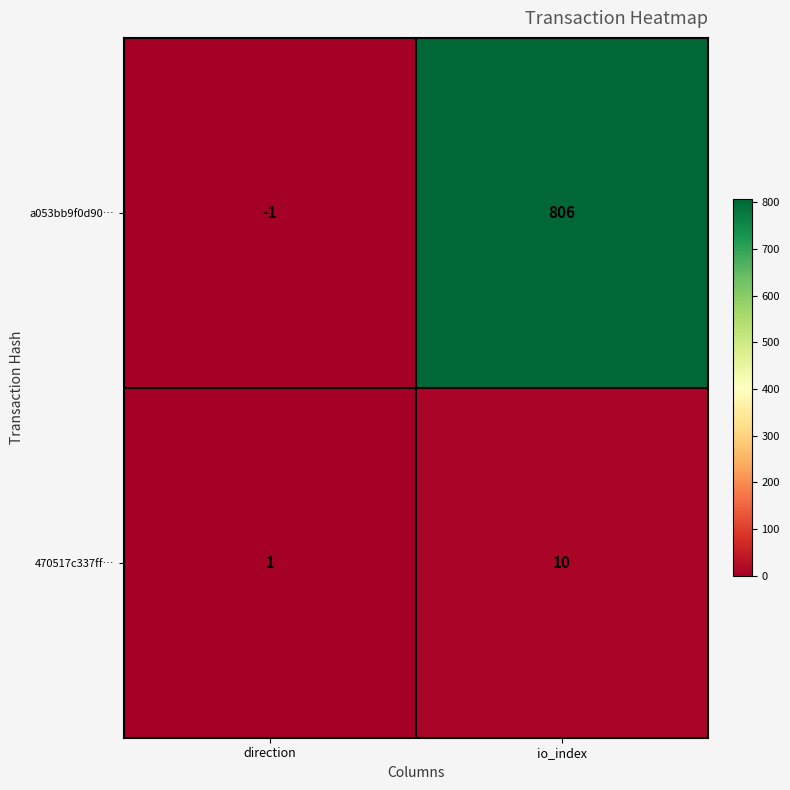

Rank the categories by a053bb9f0d90… value from highest to lowest.

io_index, direction